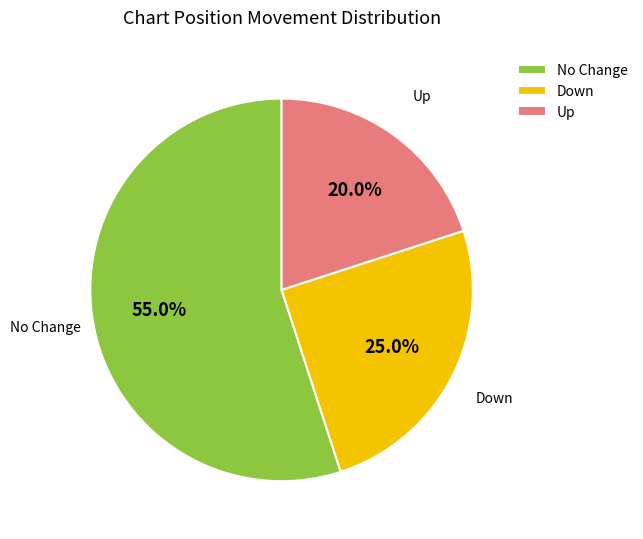

Rank the categories by value from lowest to highest.

Up, Down, No Change